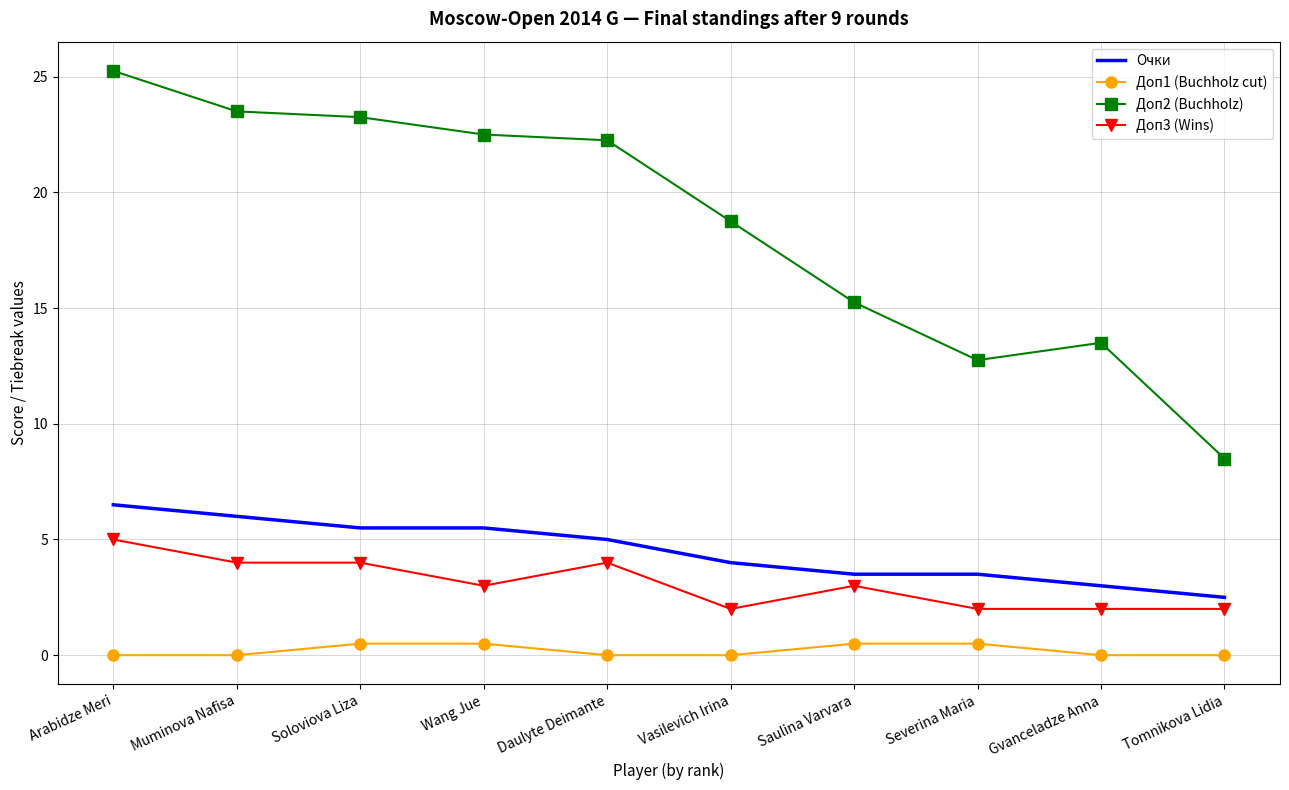

At how many categories does at least one series exceed 9?

9